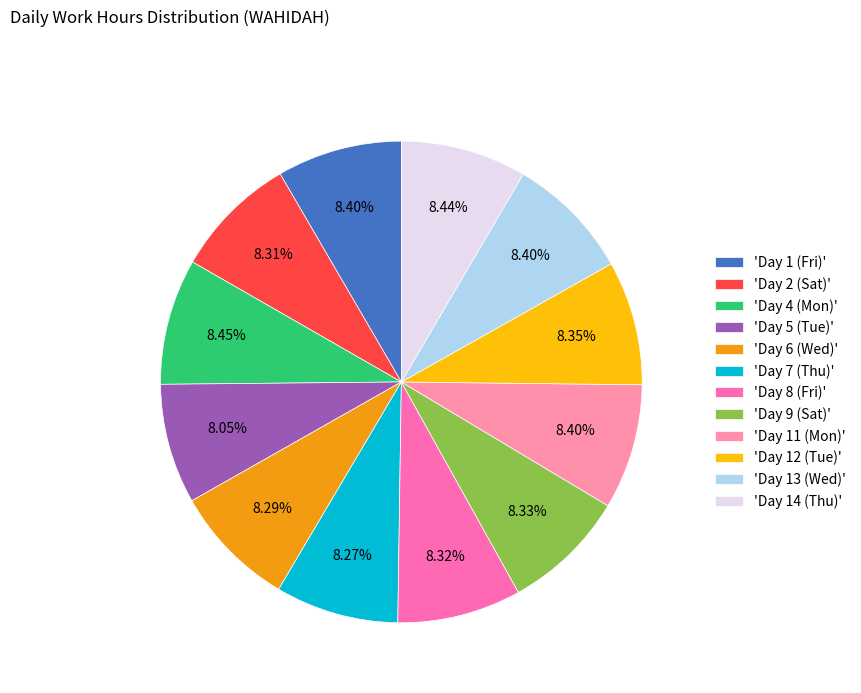

How many slices are in this pie chart?

12